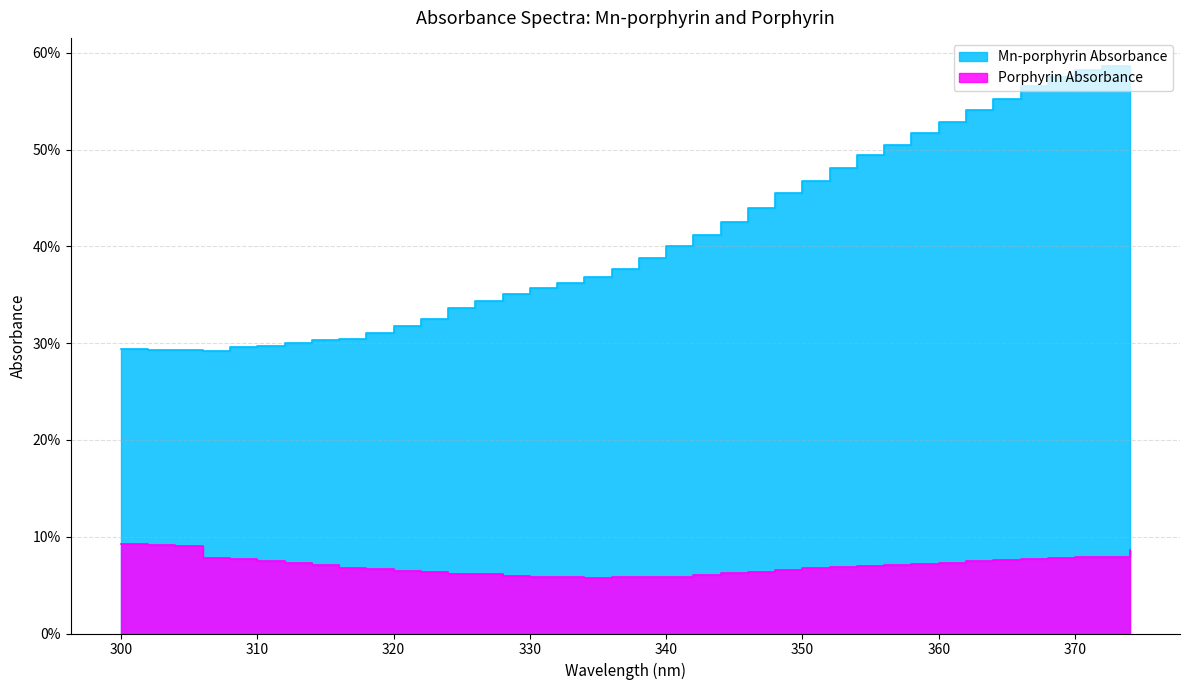

In Mn-porphyrin Absorbance, how many points are lower than both neighbors (excluding endpoints)?

2